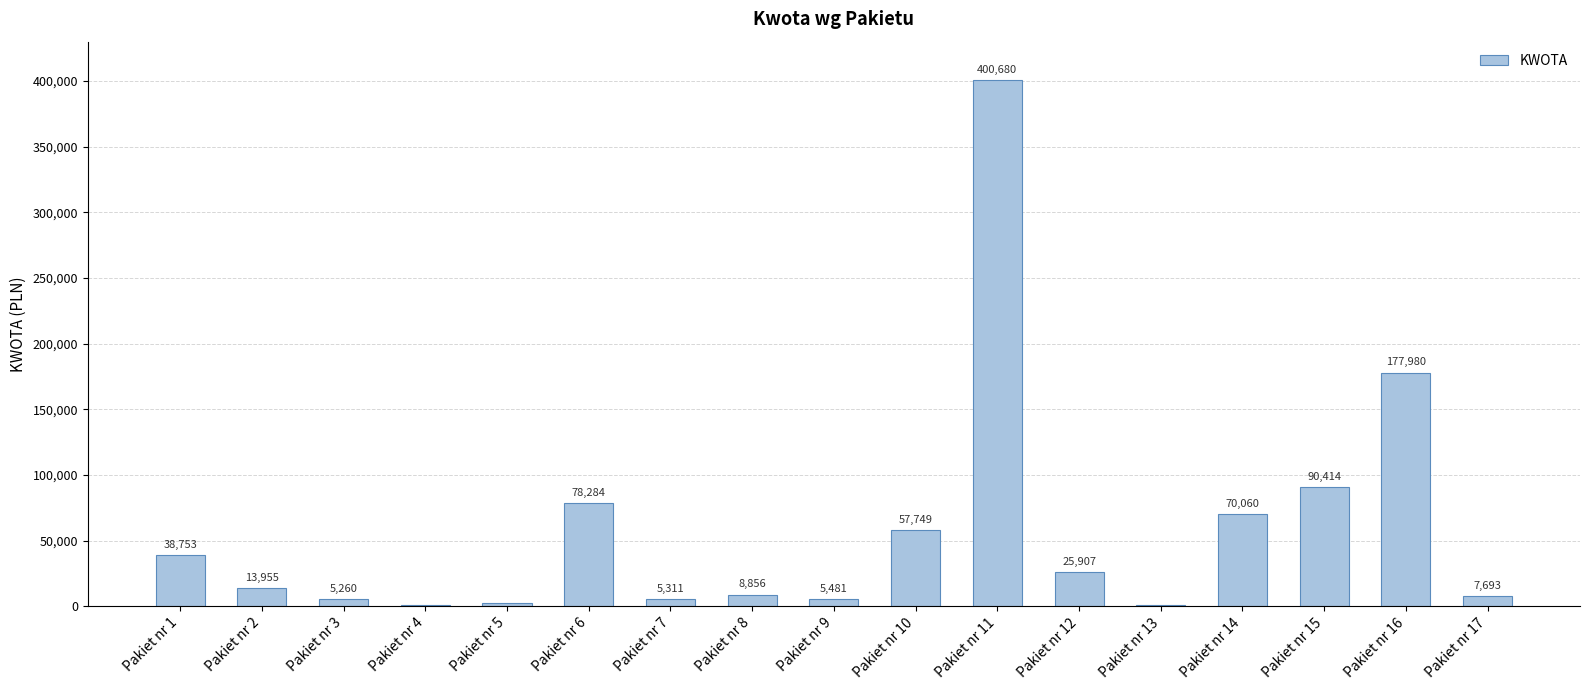

At which label does the data first exceed 13954?

Pakiet nr 1